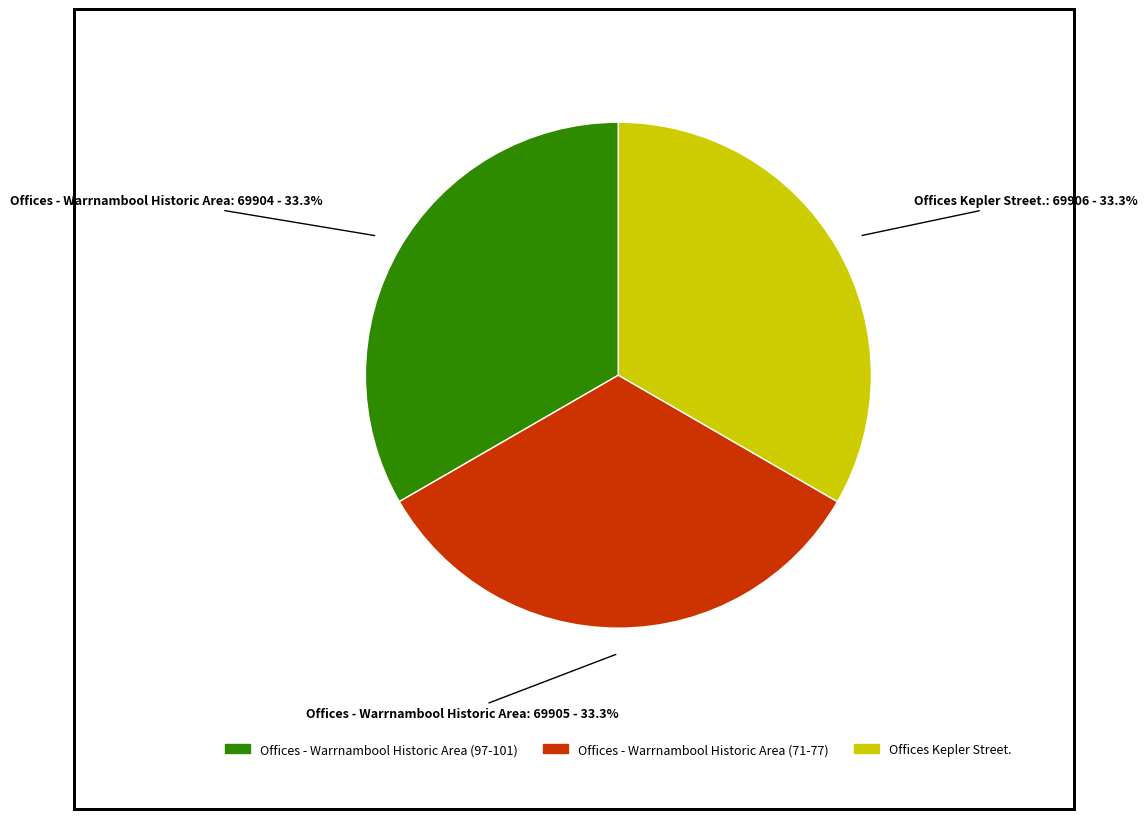

Is there a majority slice in this chart?

No